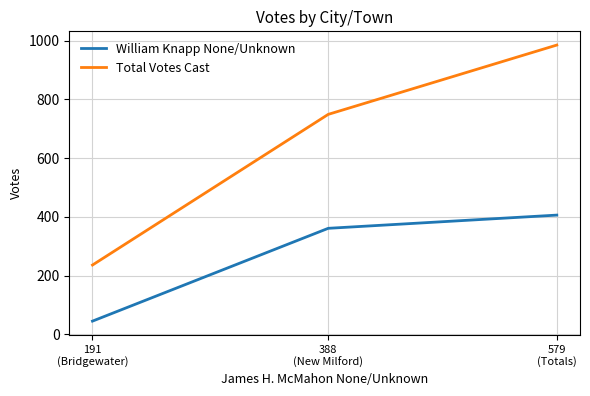

How many William Knapp None/Unknown values are between 45 and 406?

3